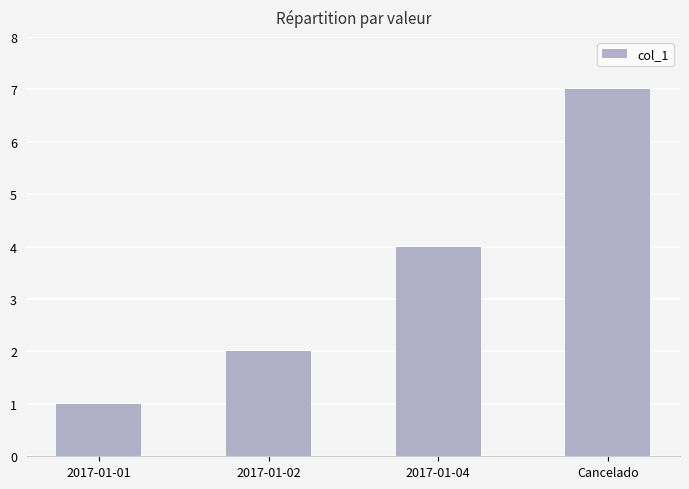

What is the maximum value shown in the chart?

7